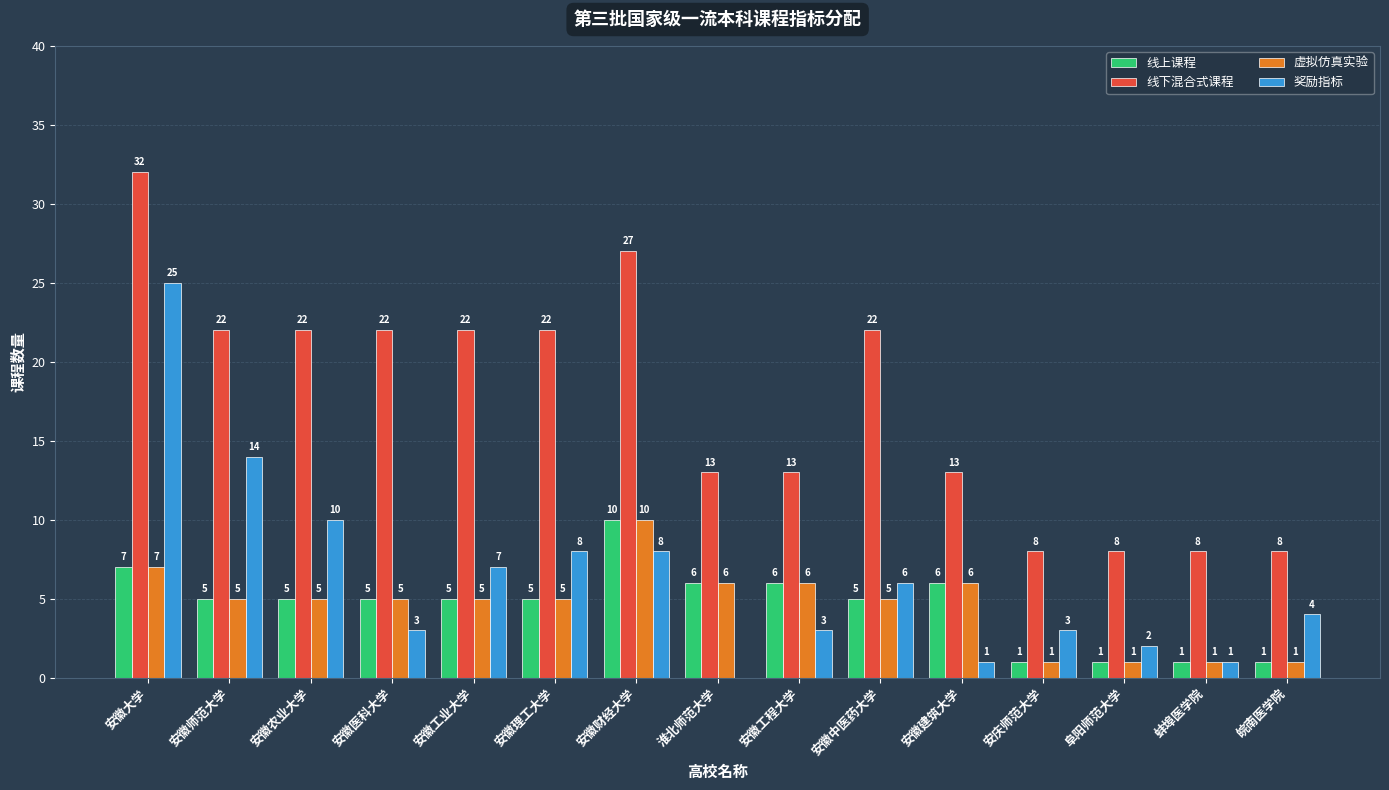

At which category is the sum across all series the highest?

安徽大学